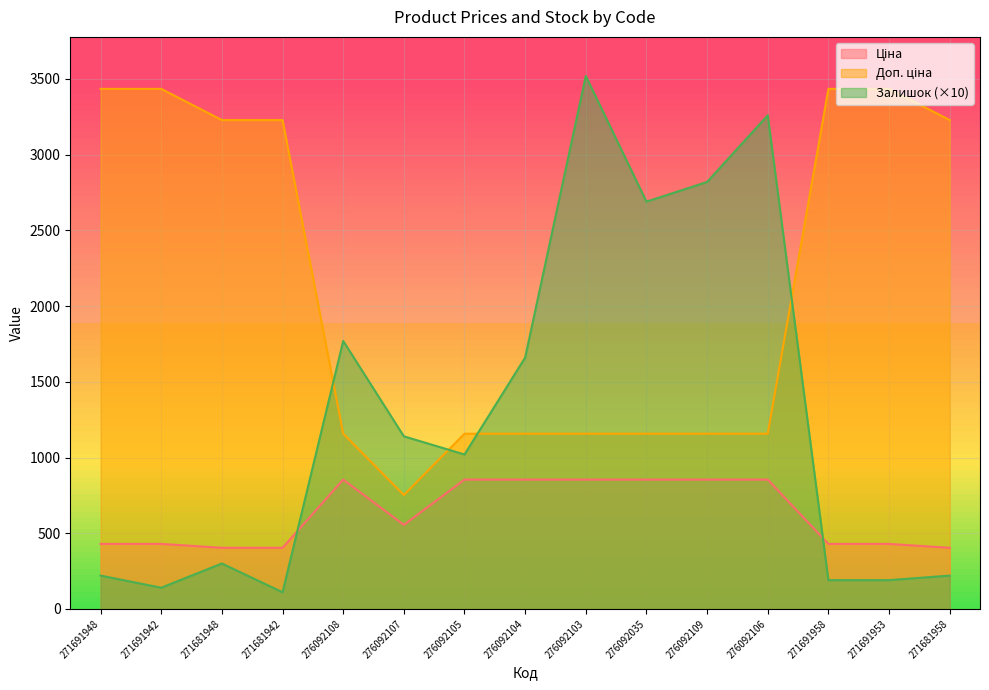

True or false: Доп. ціна and Ціна intersect in this chart.

False